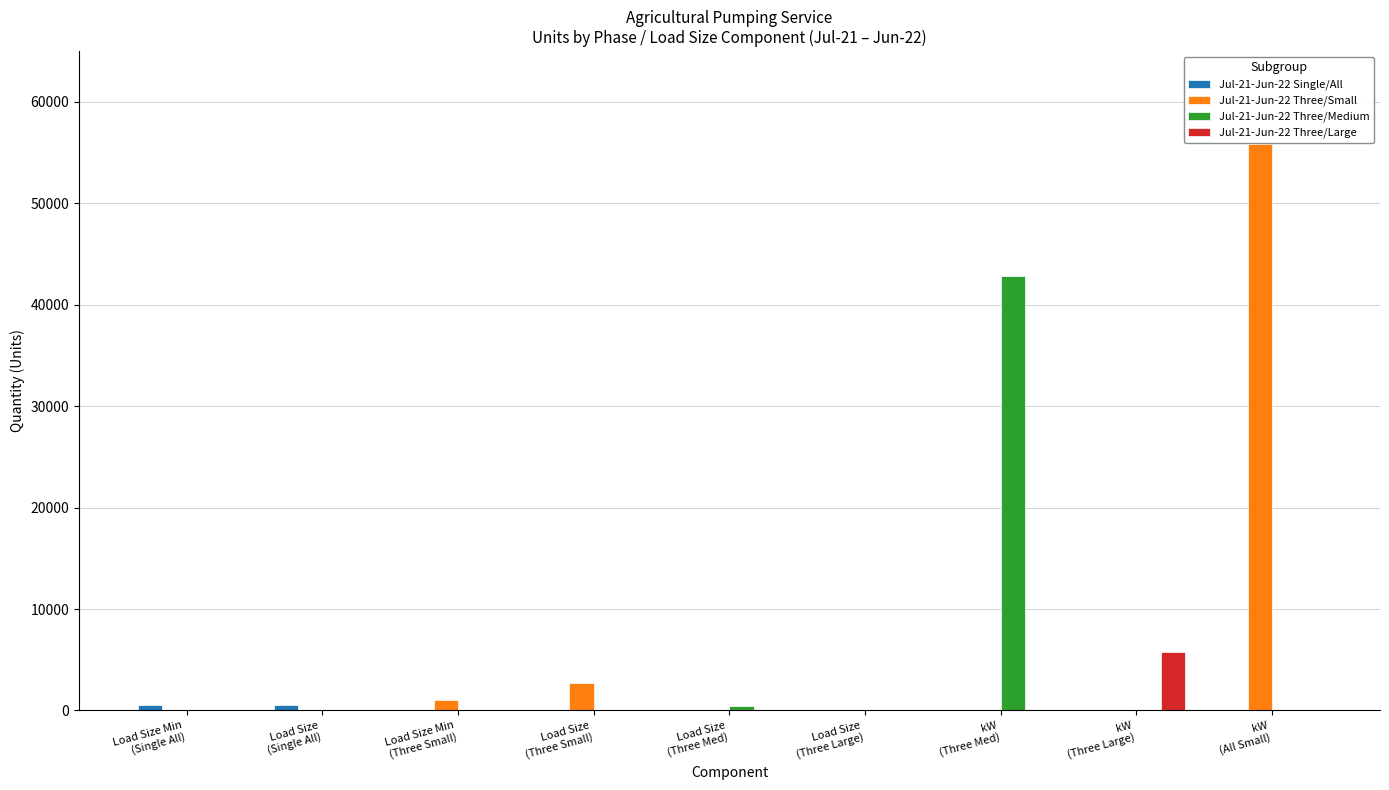

What is the sum of all Jul-21-Jun-22 Three/Medium values?

43248.0